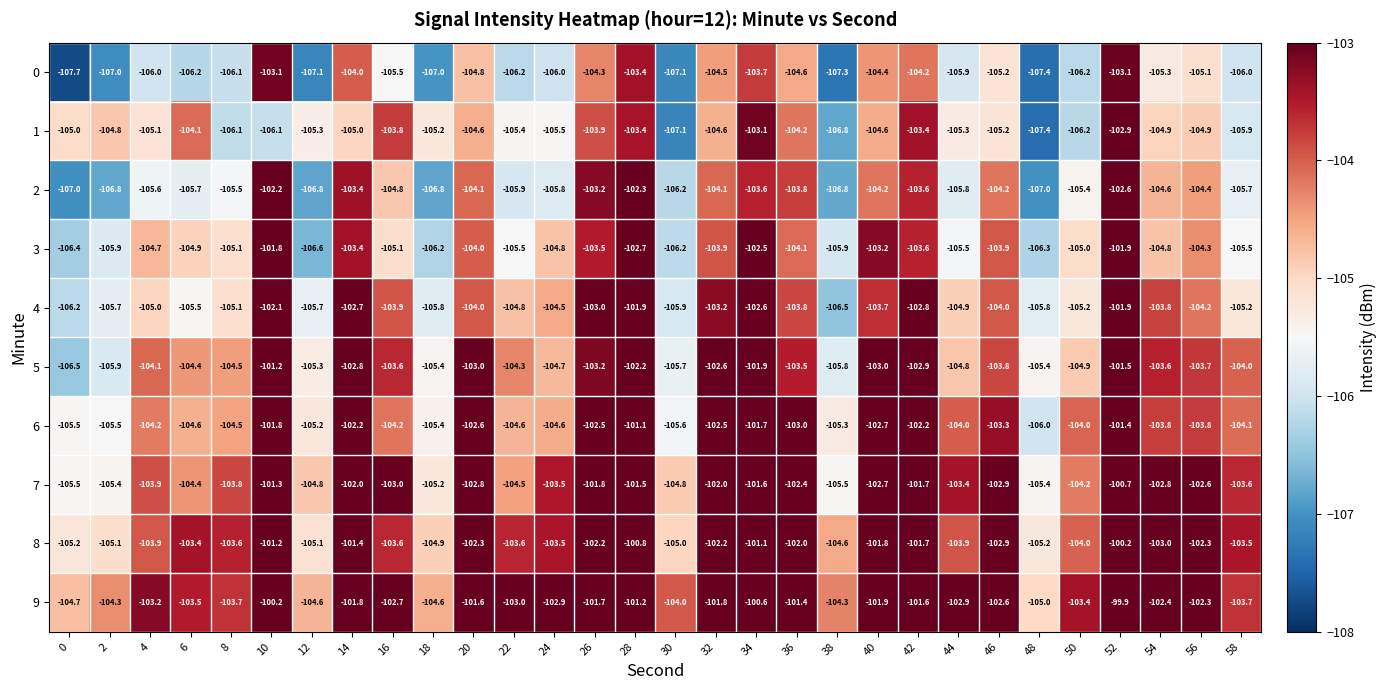

Rank the series by their maximum value, from highest to lowest.

9, 8, 7, 6, 5, 3, 4, 2, 1, 0